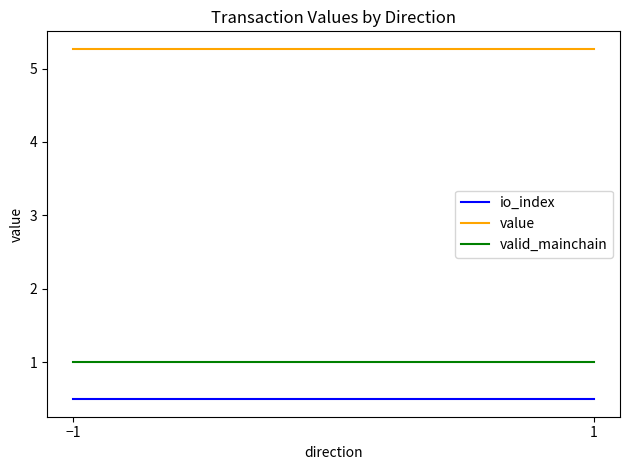

Which has a higher value, −1 or 1?

−1